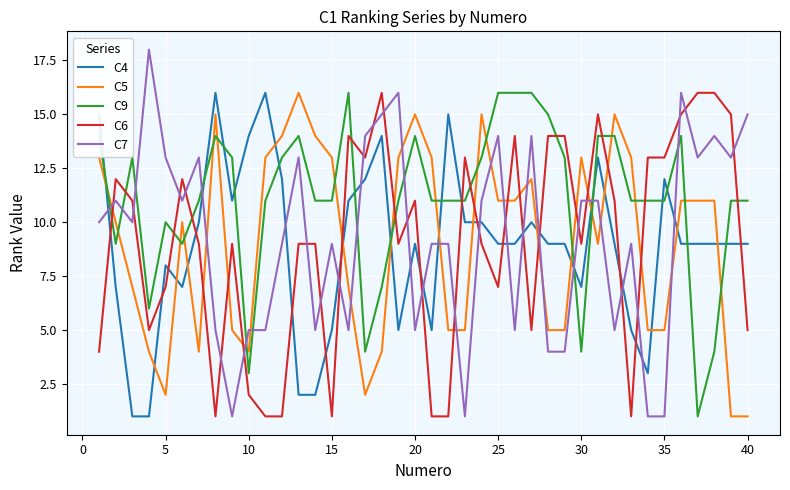

After their last crossing, which series has the higher values: C7 or C4?

C7